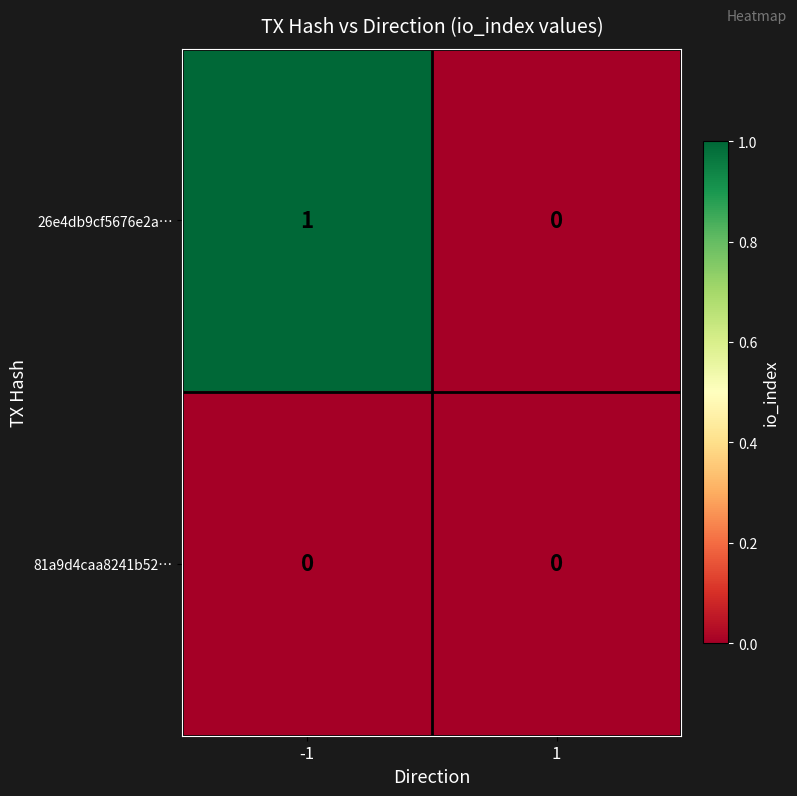

Is the value of 26e4db9cf5676e2a… at -1 greater than the value of 81a9d4caa8241b52… at 1?

Yes